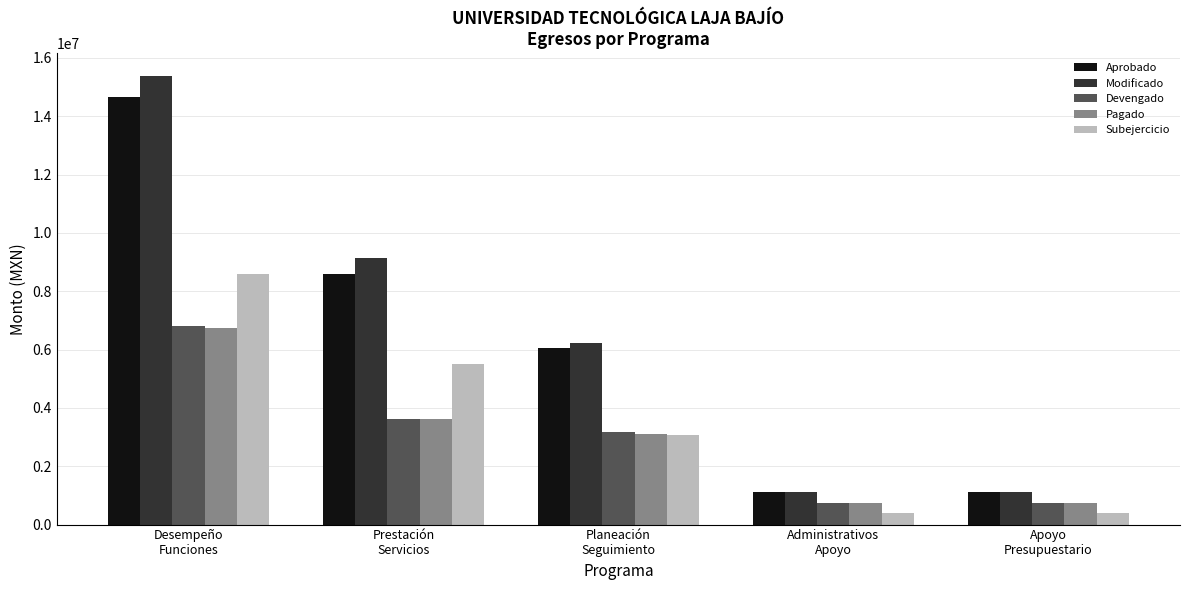

Is the value of Aprobado at Administrativos
Apoyo greater than the value of Pagado at Apoyo
Presupuestario?

Yes